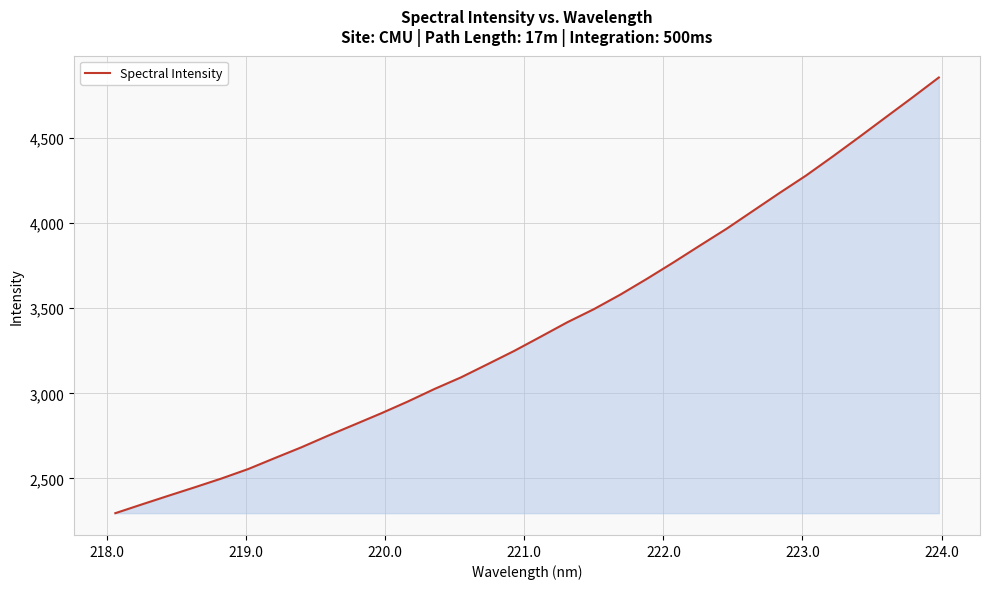

What is the difference between the maximum and minimum values?

2557.0